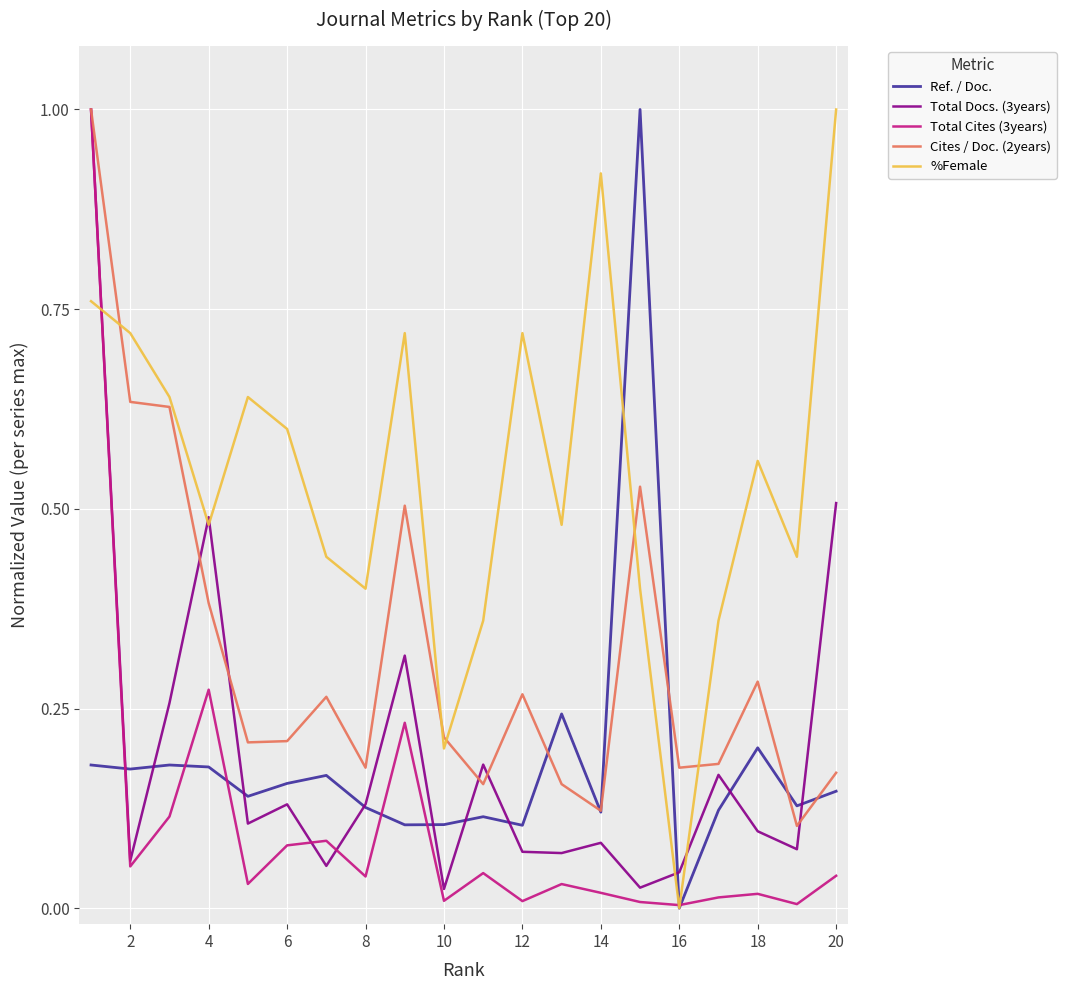

Which series has the largest total across all categories?

%Female